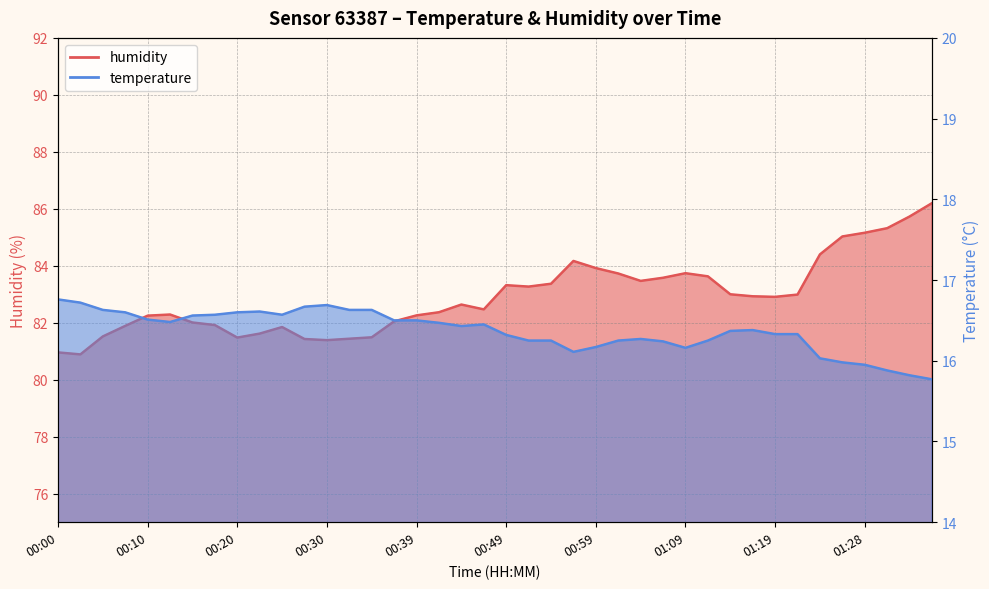

At how many categories does at least one series exceed 24?

40